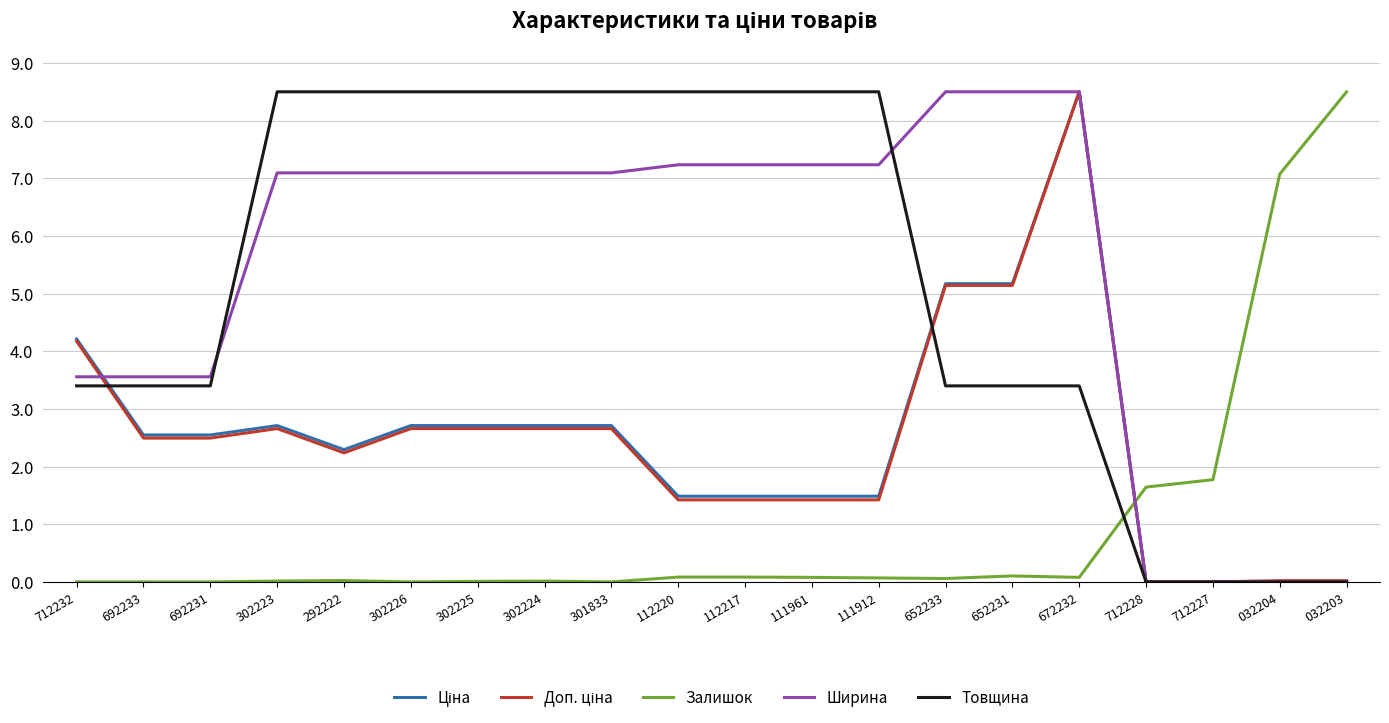

Which series changed the most between 302225 and 712227?

Товщина